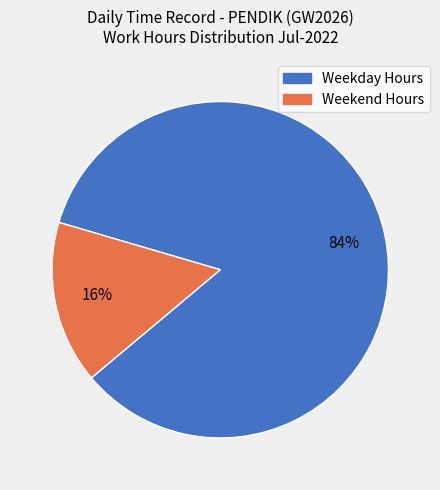

Combined, do Weekday Hours and Weekend Hours account for over 50%?

Yes